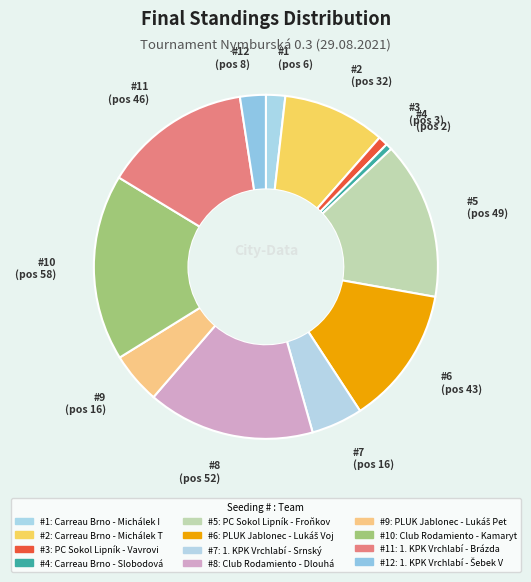

How many slices are in this pie chart?

12